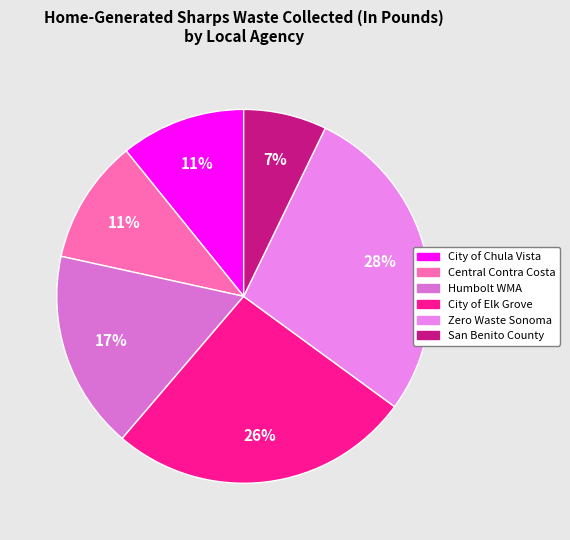

How many slices are in this pie chart?

6